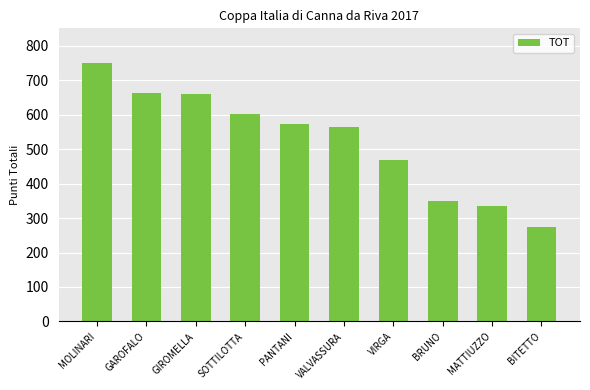

What is the value of the 6th bar from the left?

563.7